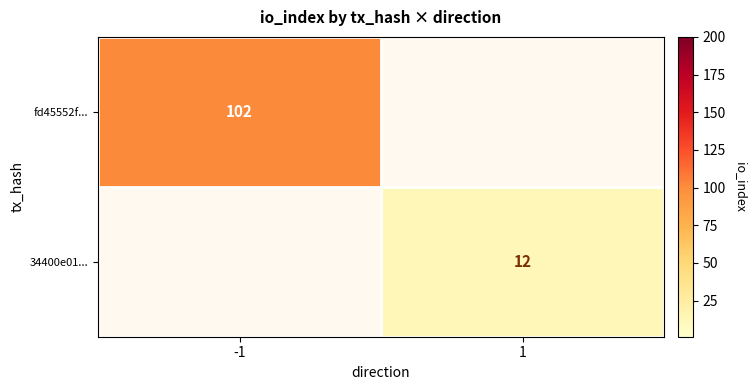

Is it true that fd45552f... equals 102 at -1?

True